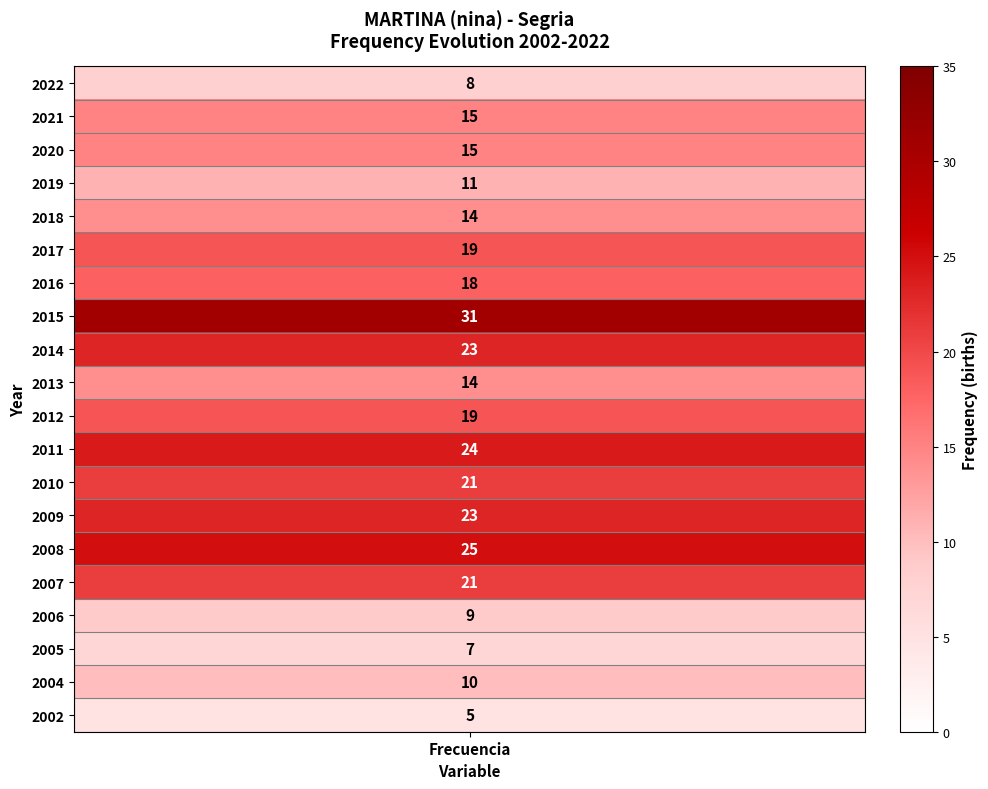

Read the value at 2009, to the nearest 5.

25